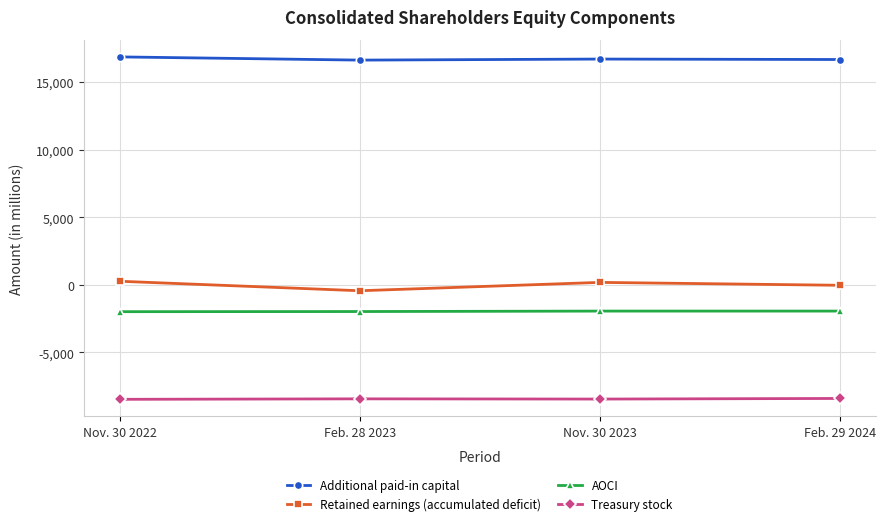

At which label does Additional paid-in capital first exceed 16712?

Nov. 30 2022